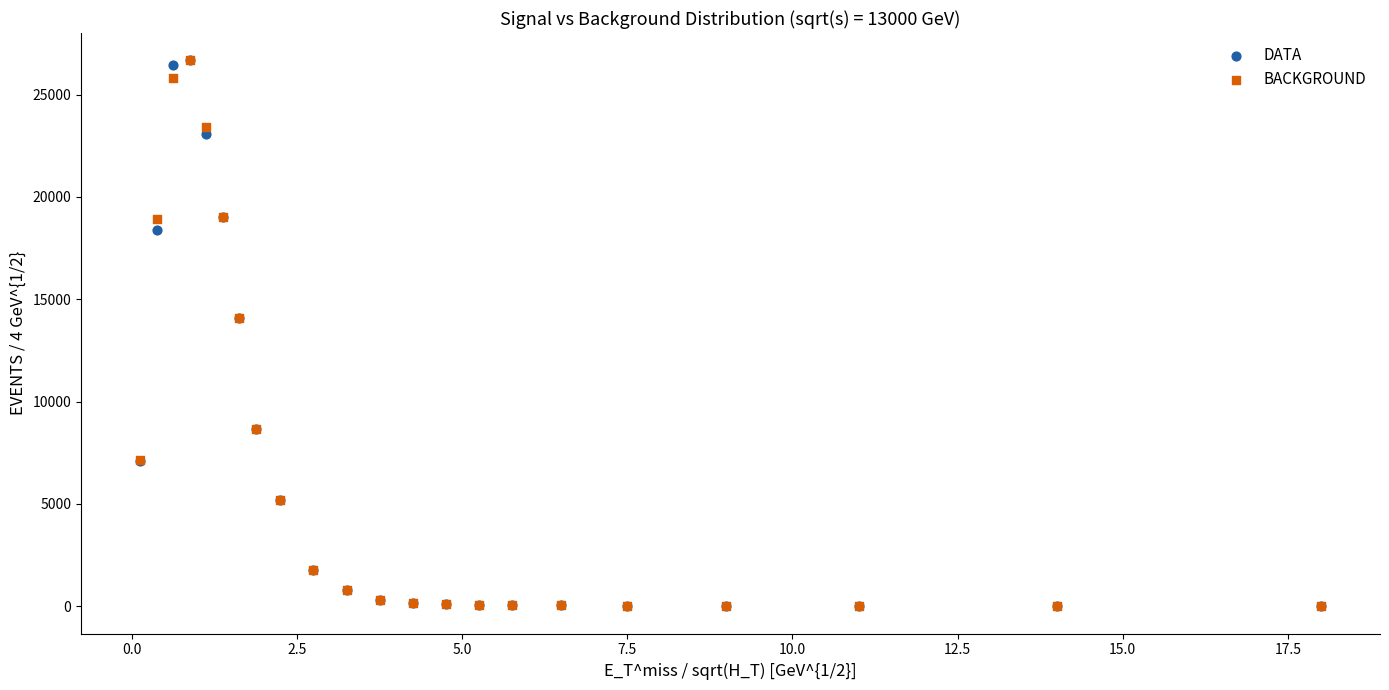

What are all the series names shown in the legend?

DATA, BACKGROUND